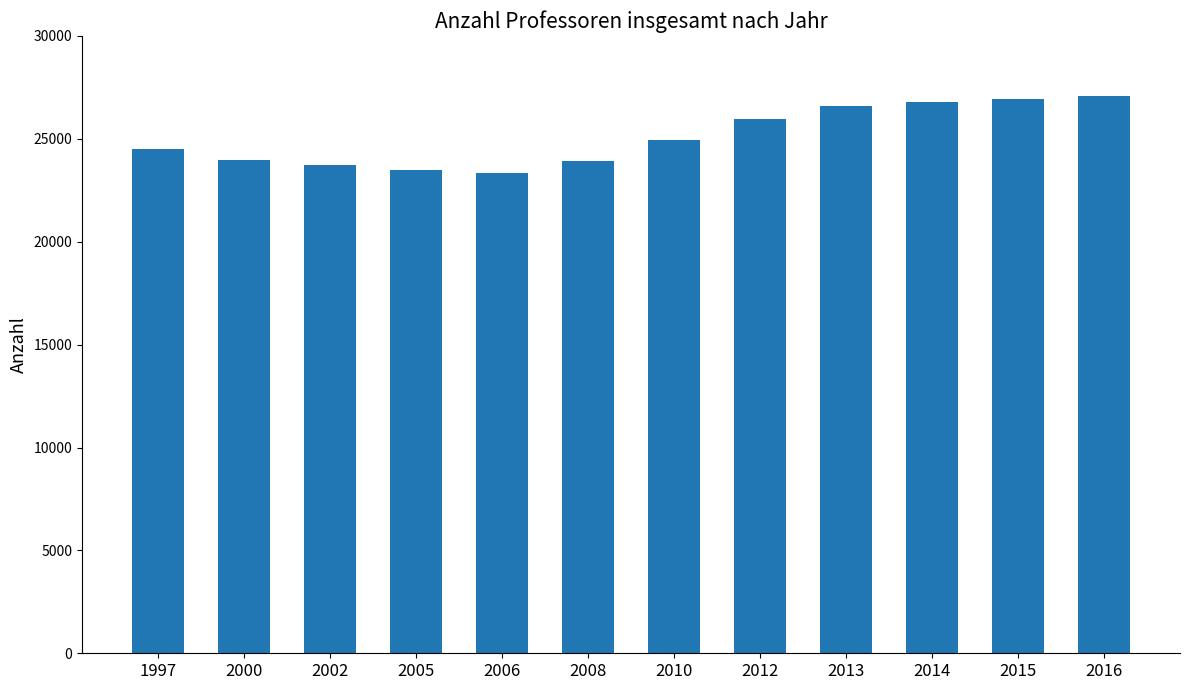

Are the bars horizontal?

No